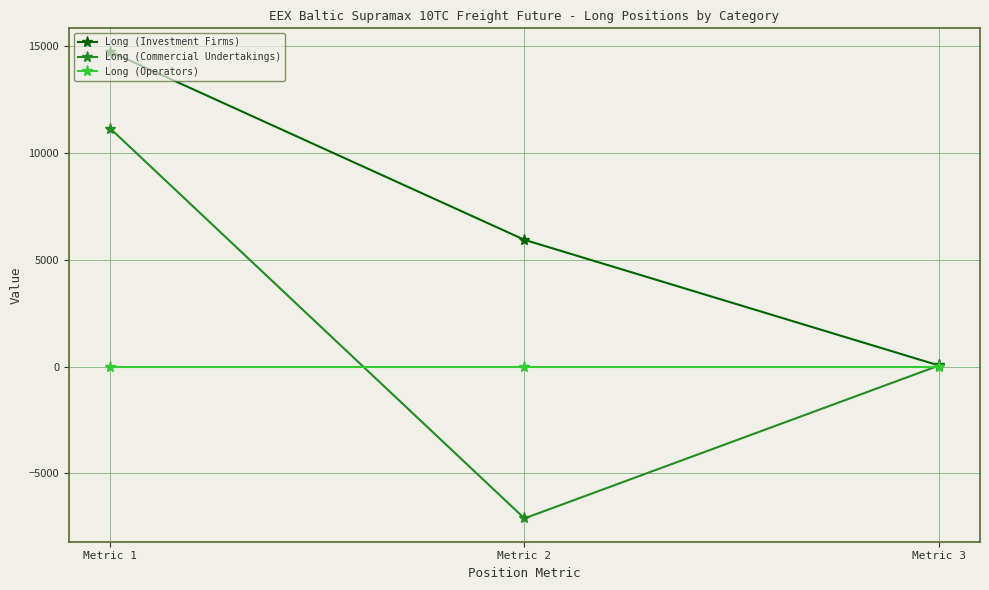

Which series has the largest range (max minus min)?

Long (Commercial Undertakings)